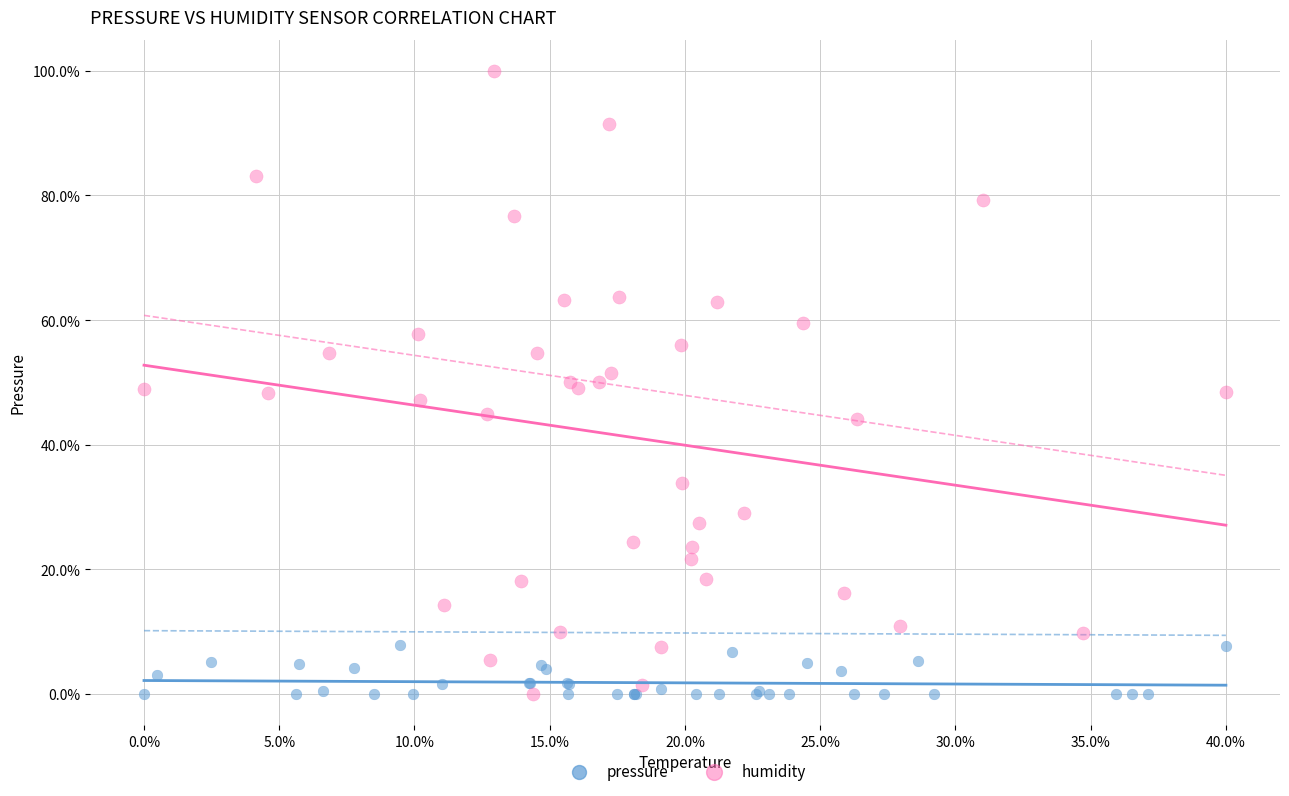

Which series contains the highest Y value?

humidity